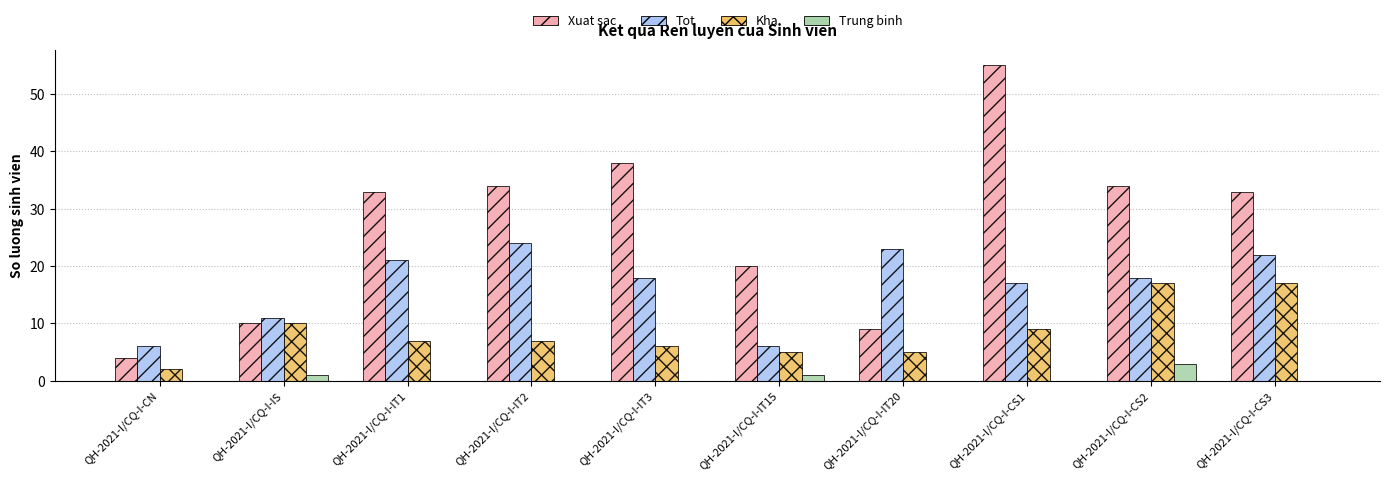

At which label does Kha first exceed 7?

QH-2021-I/CQ-I-IS